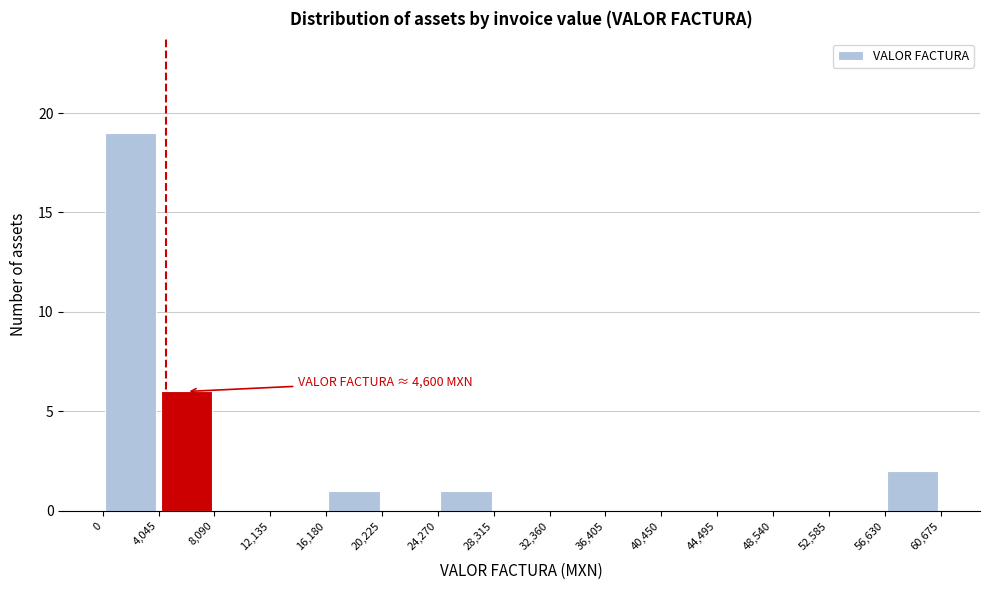

Over which range of the x-axis is the bar tallest?

0 to 4,045